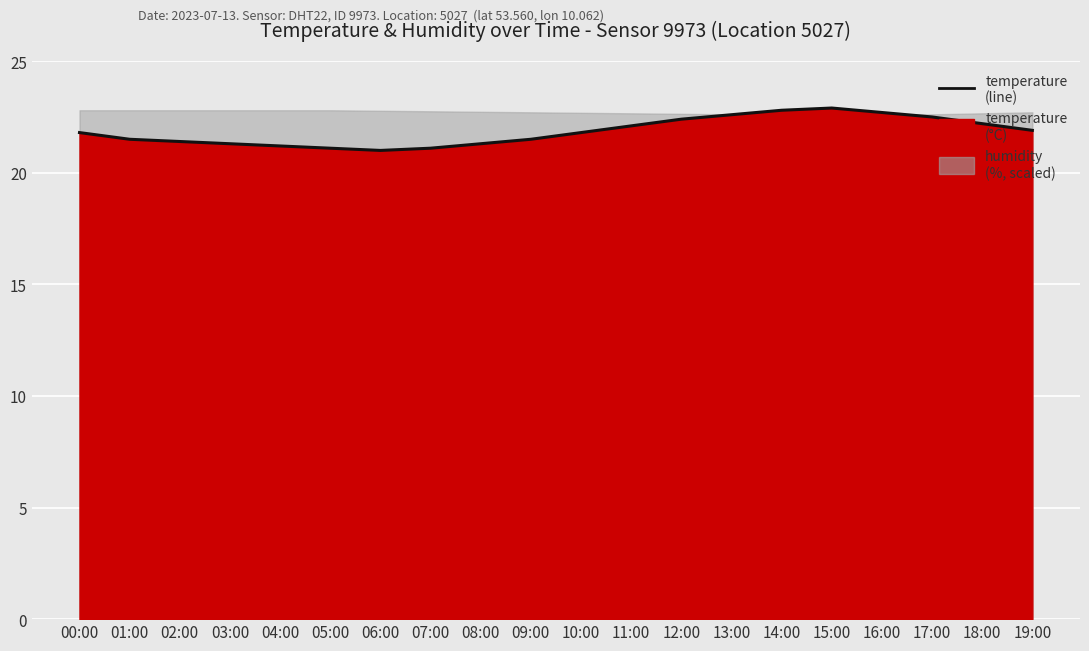

What is the difference between the second highest and minimum values?

1.8